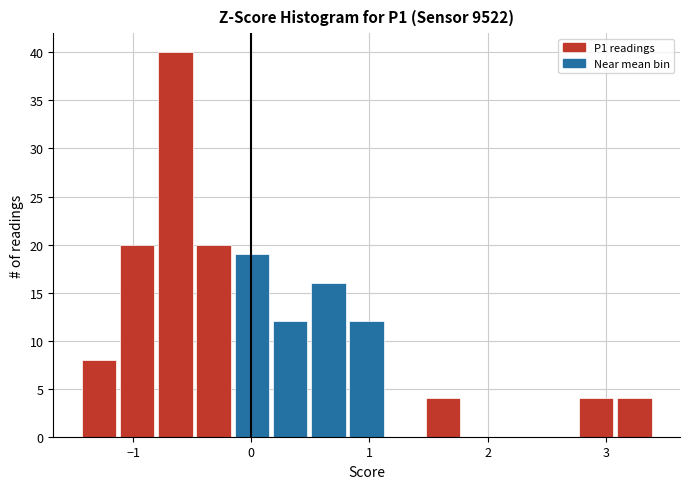

Read against the x-axis, roughly where is the centre of the tallest bar?

-0.6